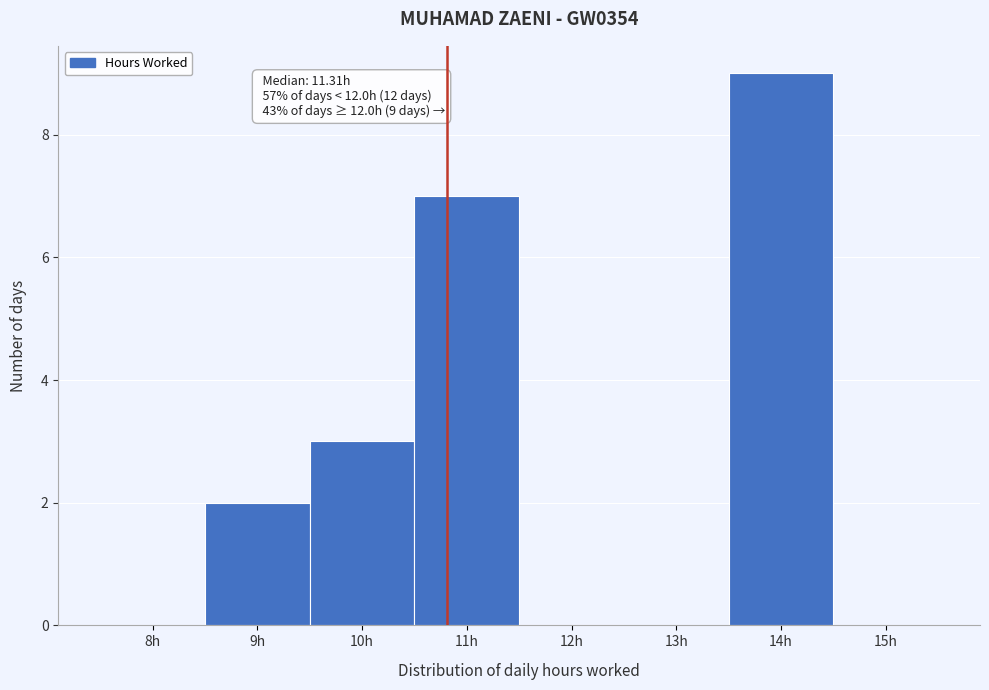

Reading right to left, transcribe all the data shown in this chart.

15h=0	14h=9	13h=0	12h=0	11h=7	10h=3	9h=2	8h=0